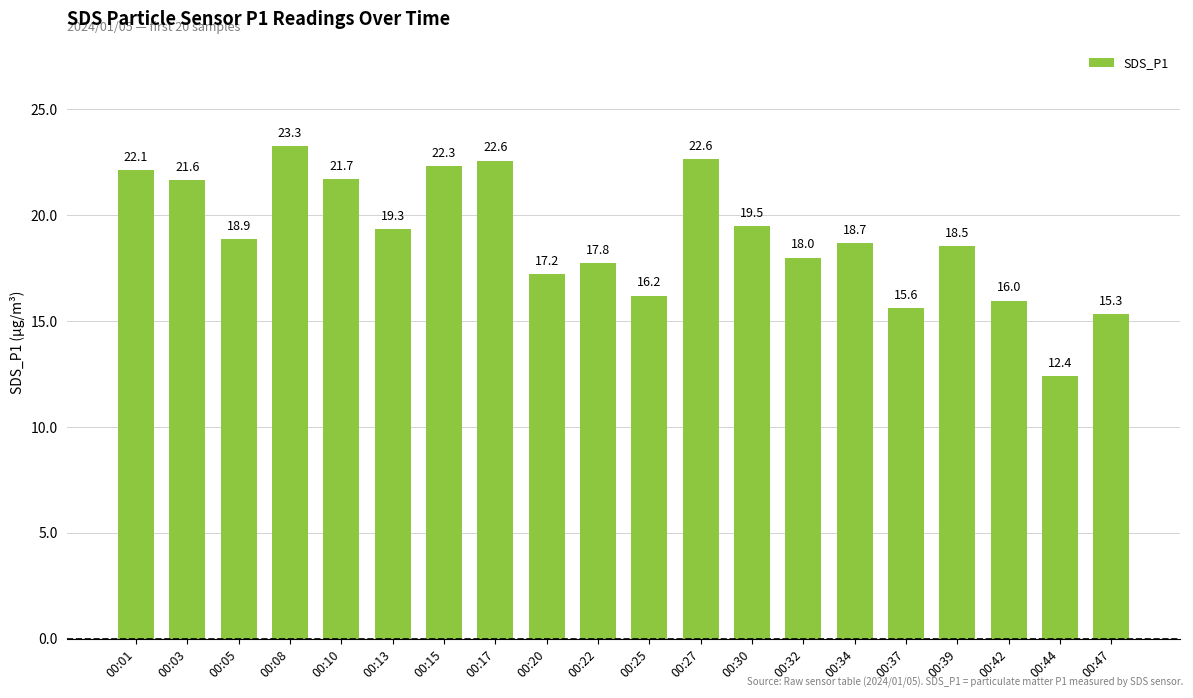

Are the bars grouped side by side (vs. stacked)?

No